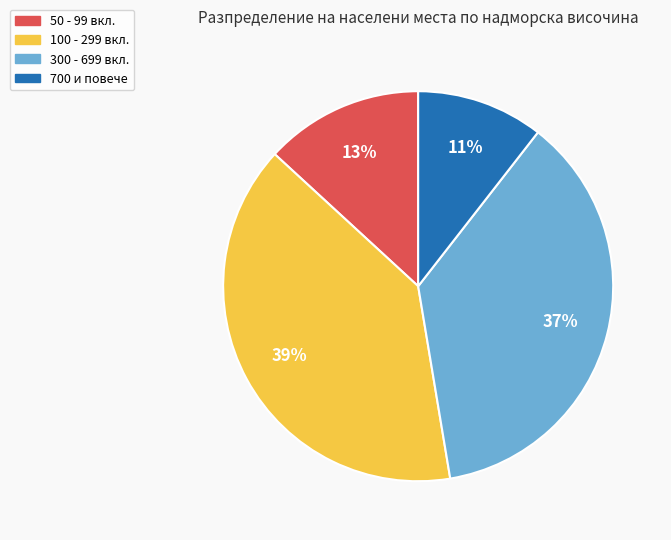

How many segments does this pie chart have?

4